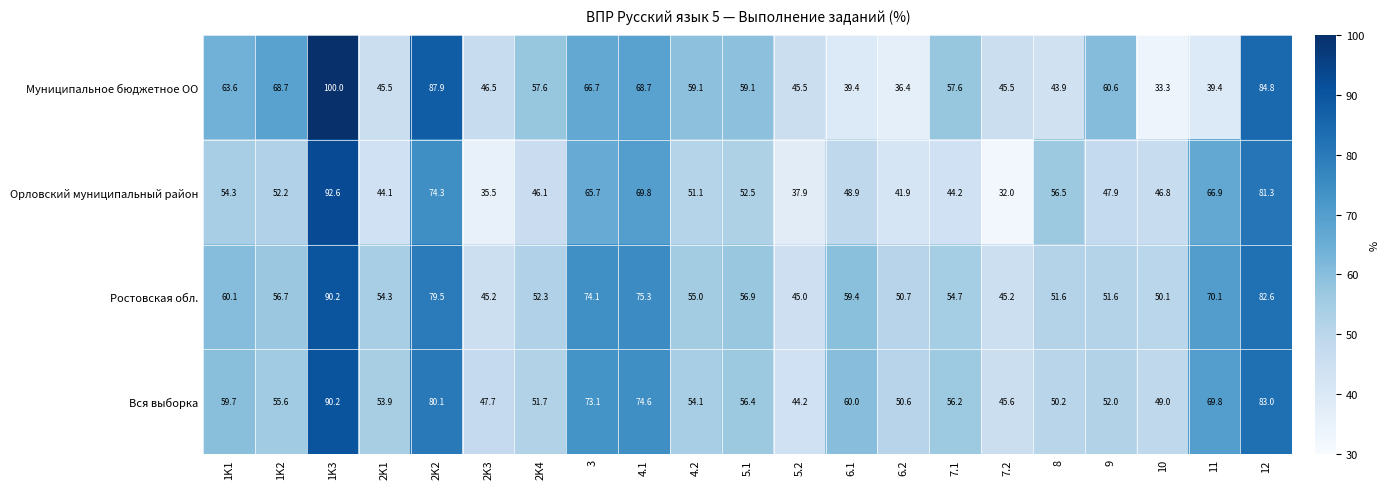

Read the Вся выборка value at 2K4.

51.7